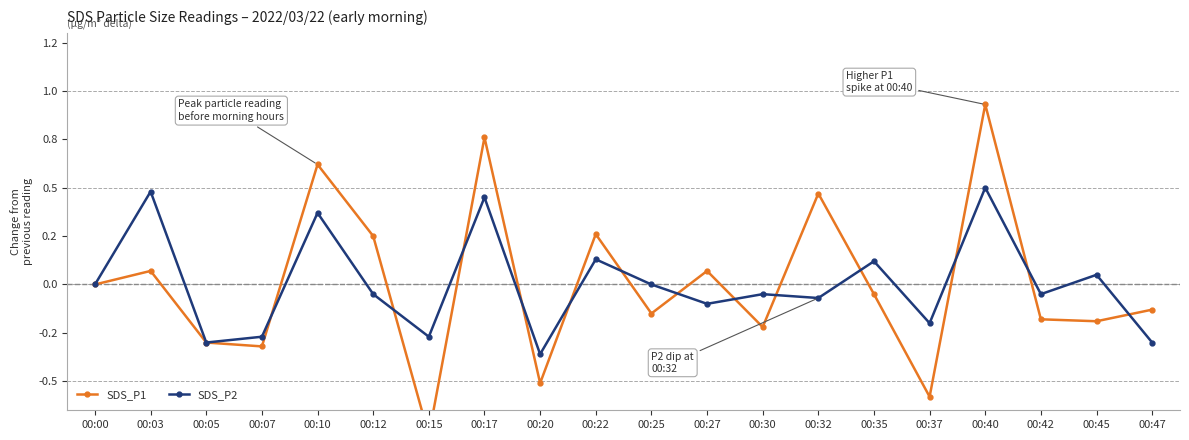

What are all the series names shown in the legend?

SDS_P1, SDS_P2